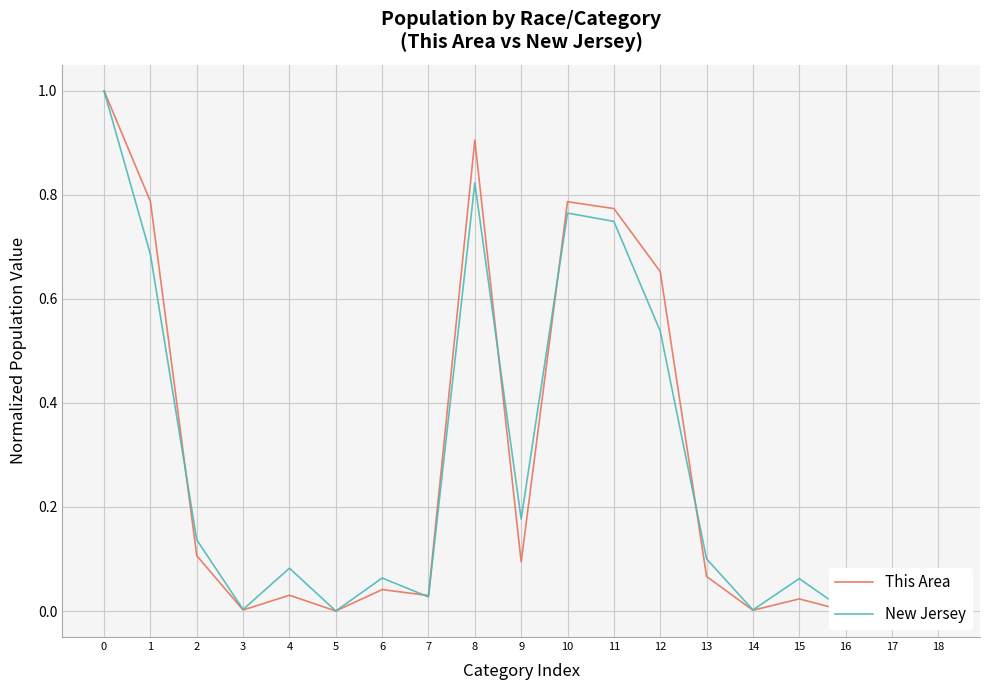

What is the value of the This Area point at the 3rd from the left?

0.1